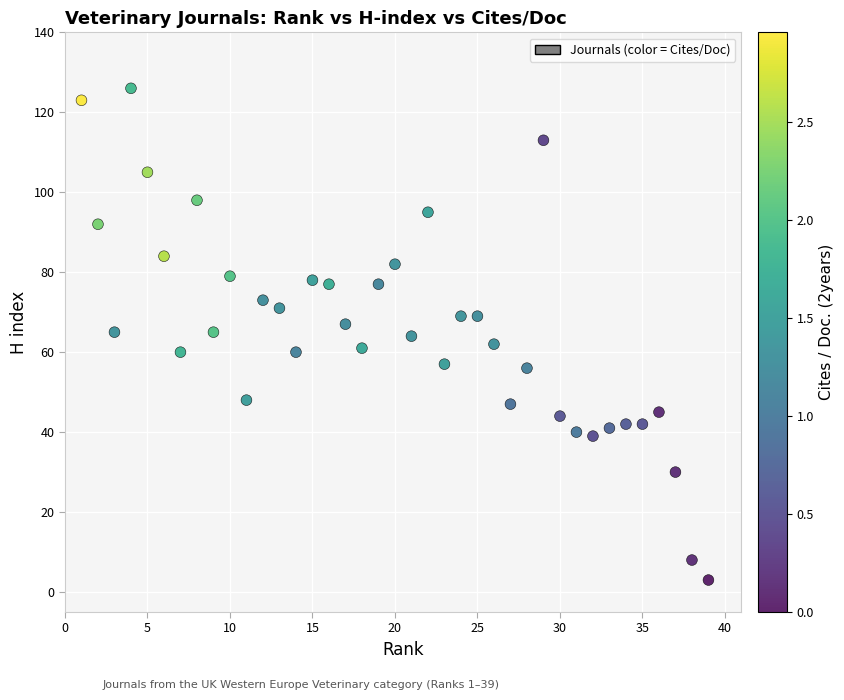

What is the range of X values (max minus min)?

38